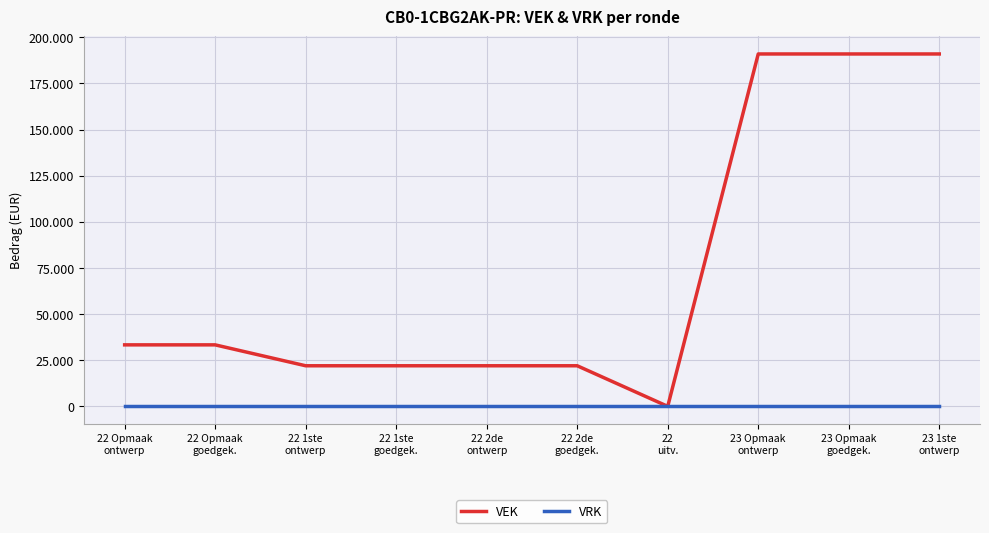

Reading right to left, transcribe all the data shown in this chart.

VEK: 23 1ste
ontwerp=191000	23 Opmaak
goedgek.=191000	23 Opmaak
ontwerp=191000	22
uitv.=0	22 2de
goedgek.=22000	22 2de
ontwerp=22000	22 1ste
goedgek.=22000	22 1ste
ontwerp=22000	22 Opmaak
goedgek.=33333	22 Opmaak
ontwerp=33333
VRK: 23 1ste
ontwerp=0	23 Opmaak
goedgek.=0	23 Opmaak
ontwerp=0	22
uitv.=0	22 2de
goedgek.=0	22 2de
ontwerp=0	22 1ste
goedgek.=0	22 1ste
ontwerp=0	22 Opmaak
goedgek.=0	22 Opmaak
ontwerp=0